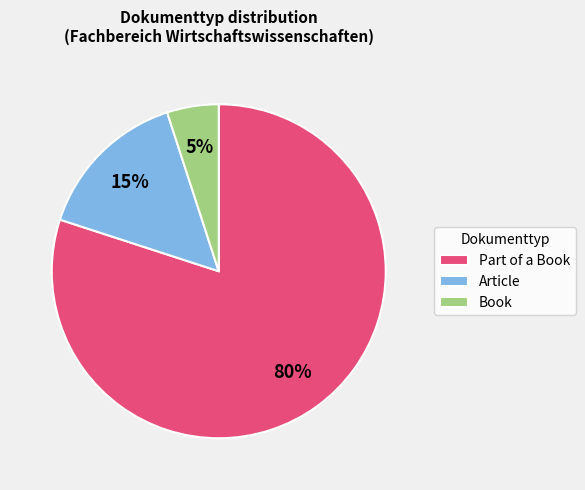

Which has a higher value, Part of a Book or Article?

Part of a Book